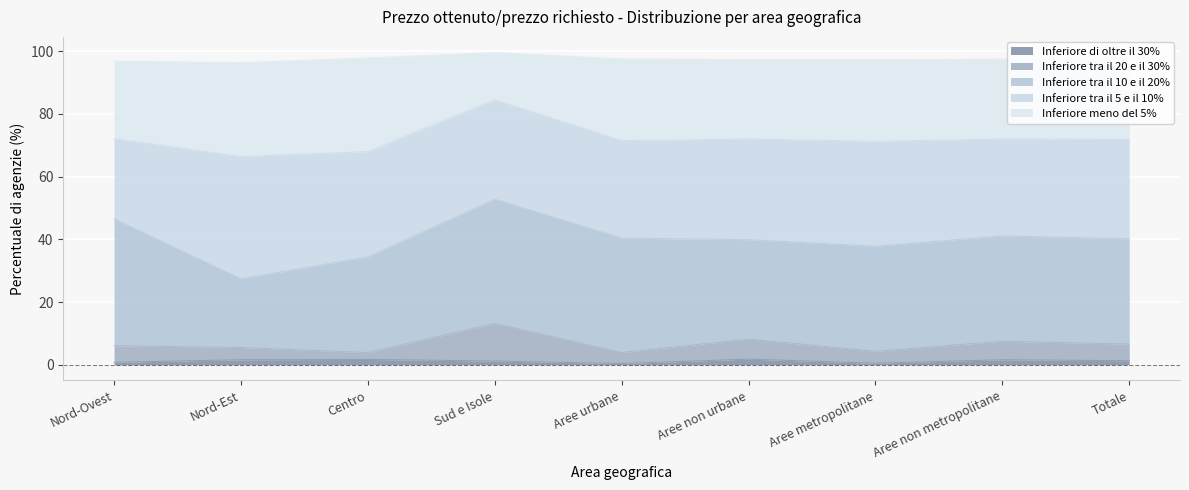

How many Inferiore di oltre il 30% values are between 0 and 1?

3